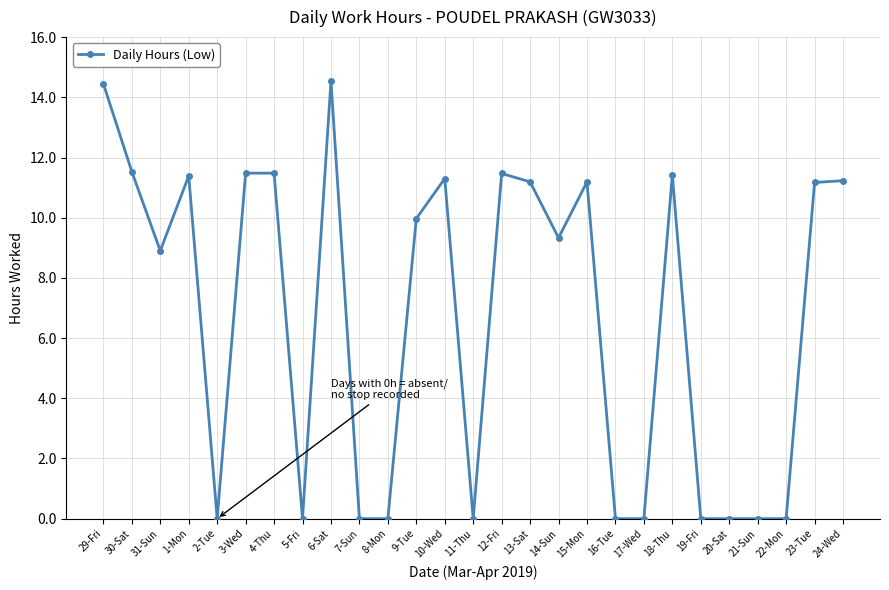

At which category does the data reach its first local peak?

1-Mon